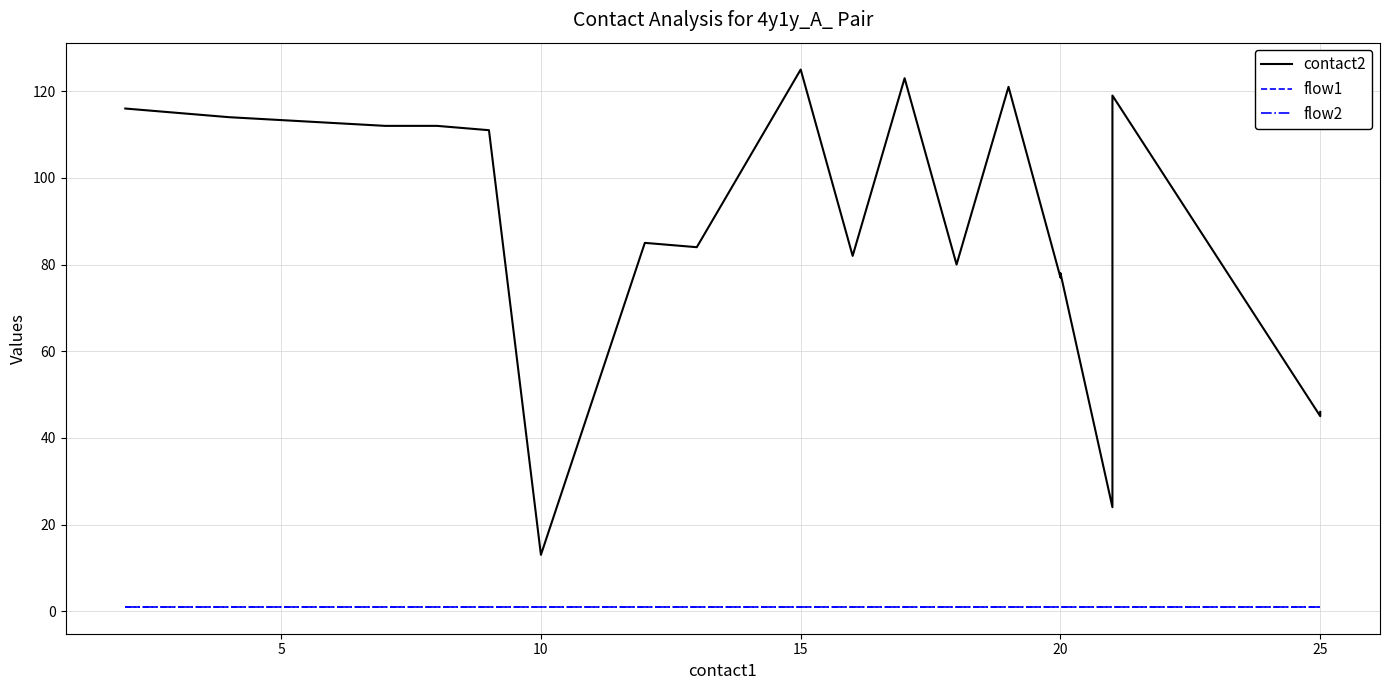

What is the value of the flow1 point at the 14th from the left?

1